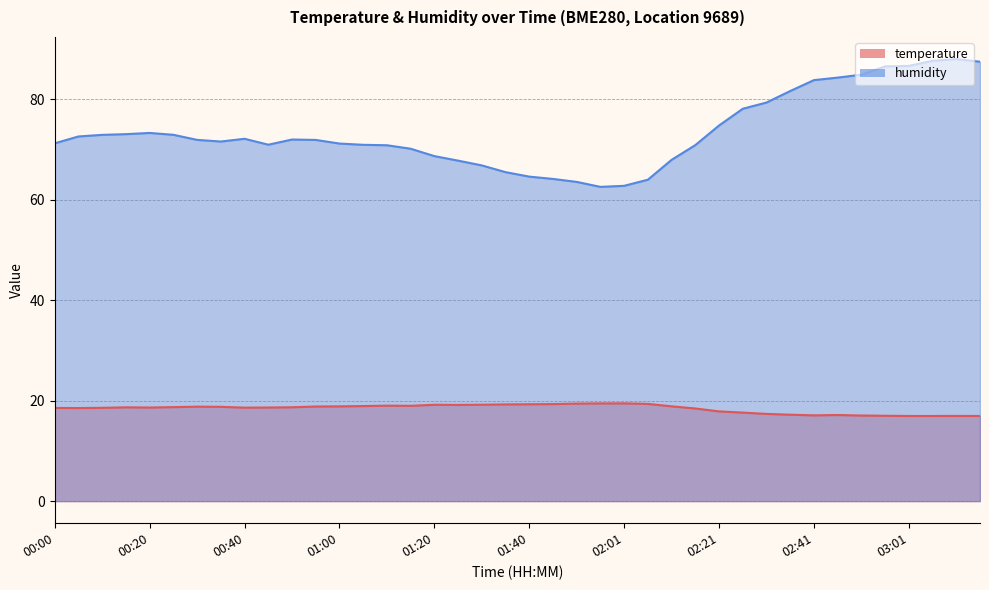

Rank the series by their average value, from highest to lowest.

humidity, temperature